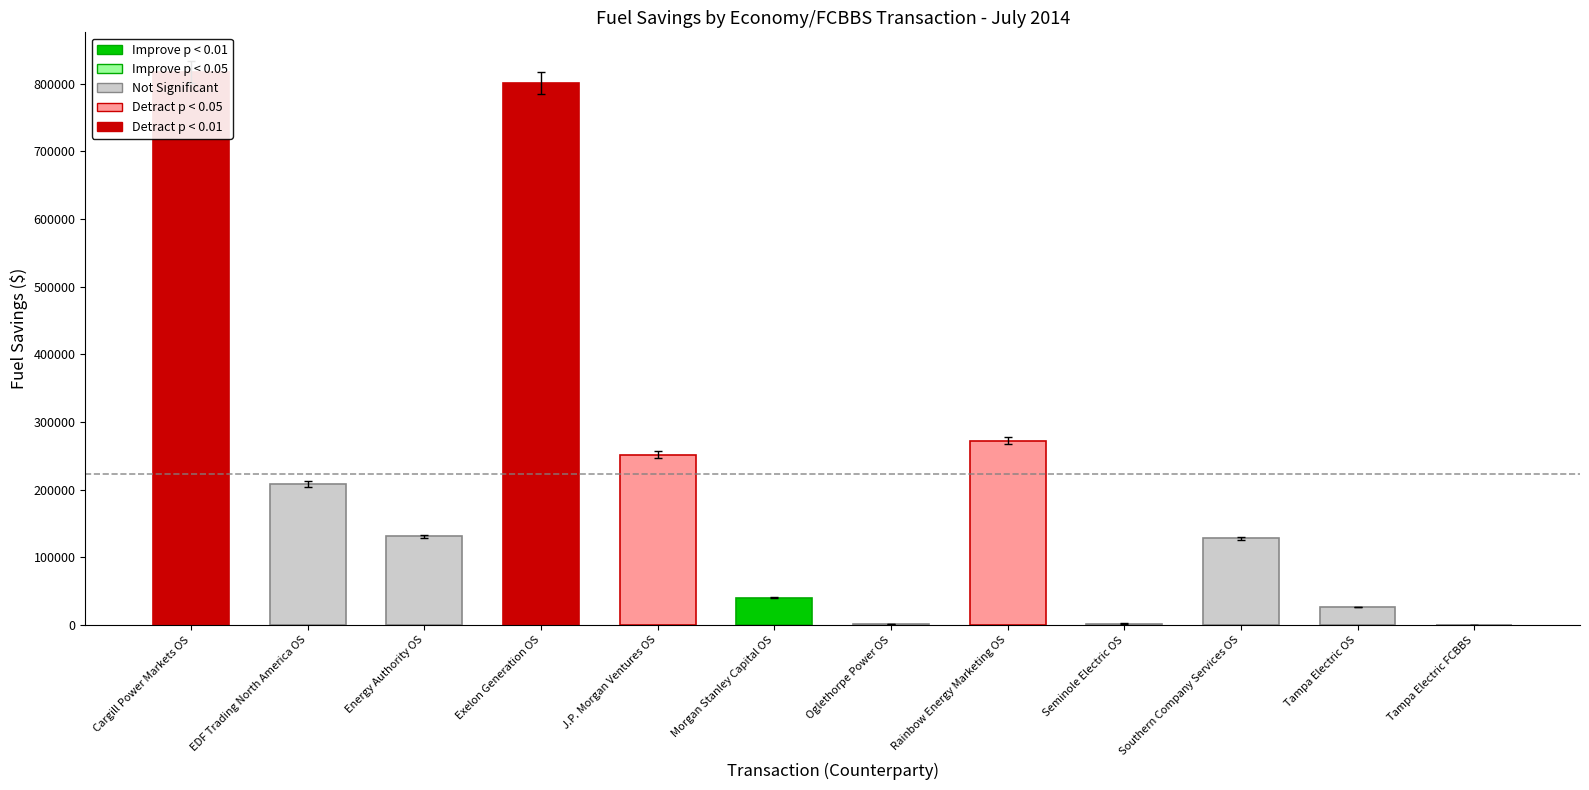

Reading left to right, what are all the values shown in this chart?

Cargill Power Markets OS=818079.3	EDF Trading North America OS=207989.4	Energy Authority OS=131047.4	Exelon Generation OS=801548.4	J.P. Morgan Ventures OS=251538.3	Morgan Stanley Capital OS=40217.3	Oglethorpe Power OS=1212.0	Rainbow Energy Marketing OS=272199.0	Seminole Electric OS=2078.1	Southern Company Services OS=127868.3	Tampa Electric OS=26395.8	Tampa Electric FCBBS=271.4